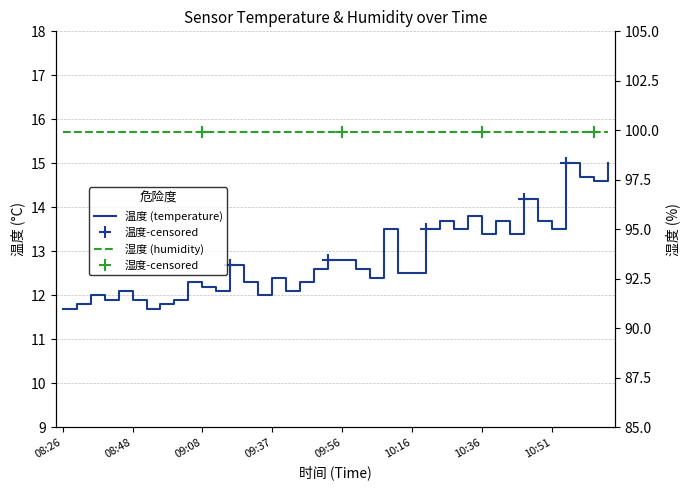

What is the value of the 19th point from the left?

12.6